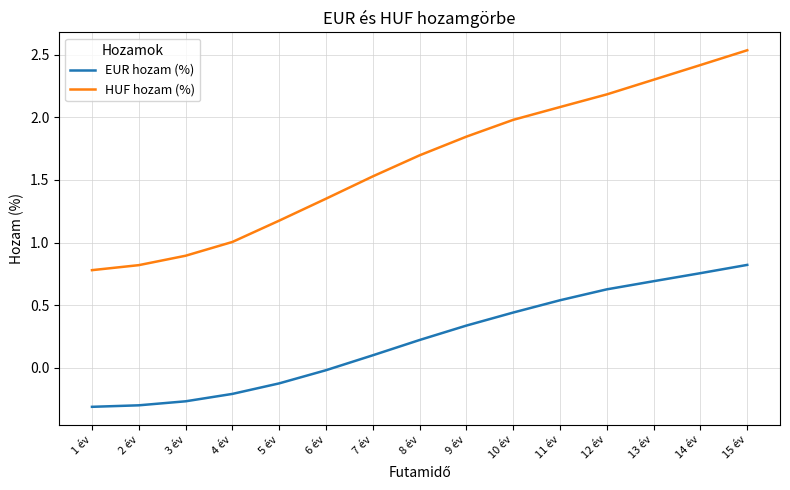

What is the difference between the highest and lowest values at 4 év?

1.2